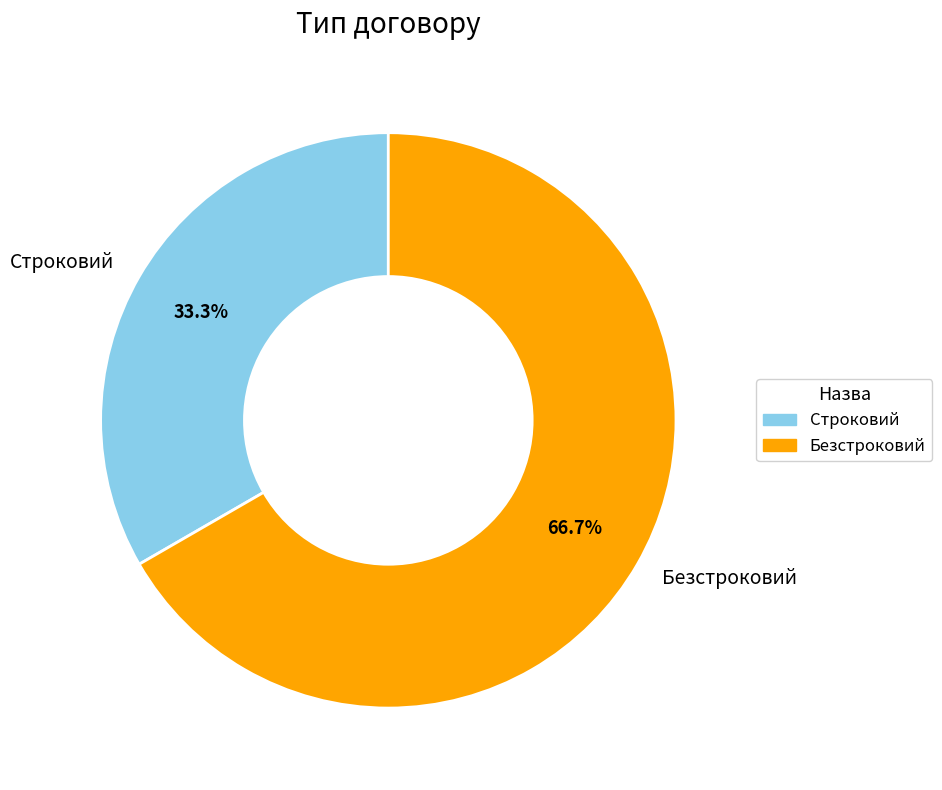

Which category has the smallest portion of the pie?

Строковий